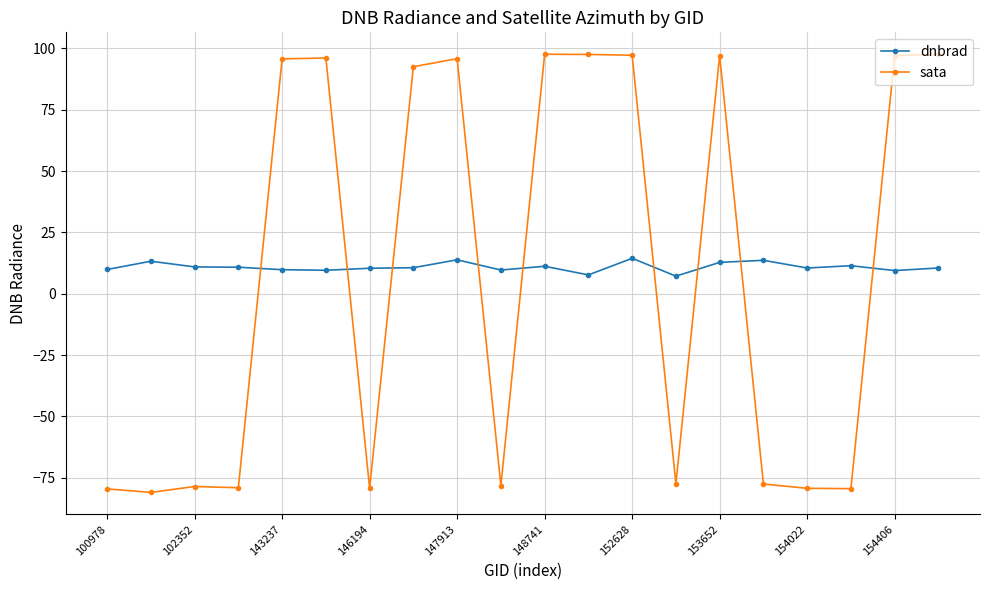

What is the greatest value displayed?

97.6